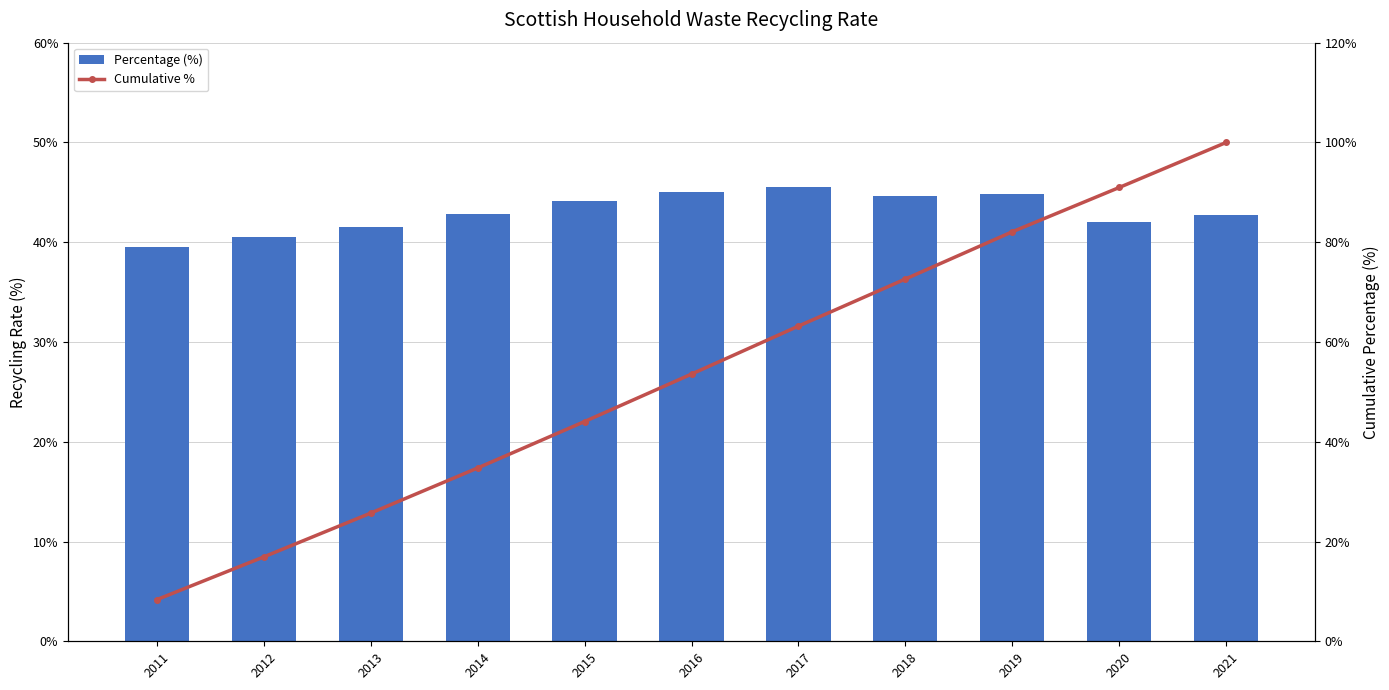

What is the approximate value of Percentage (%) at 2016?

45.0